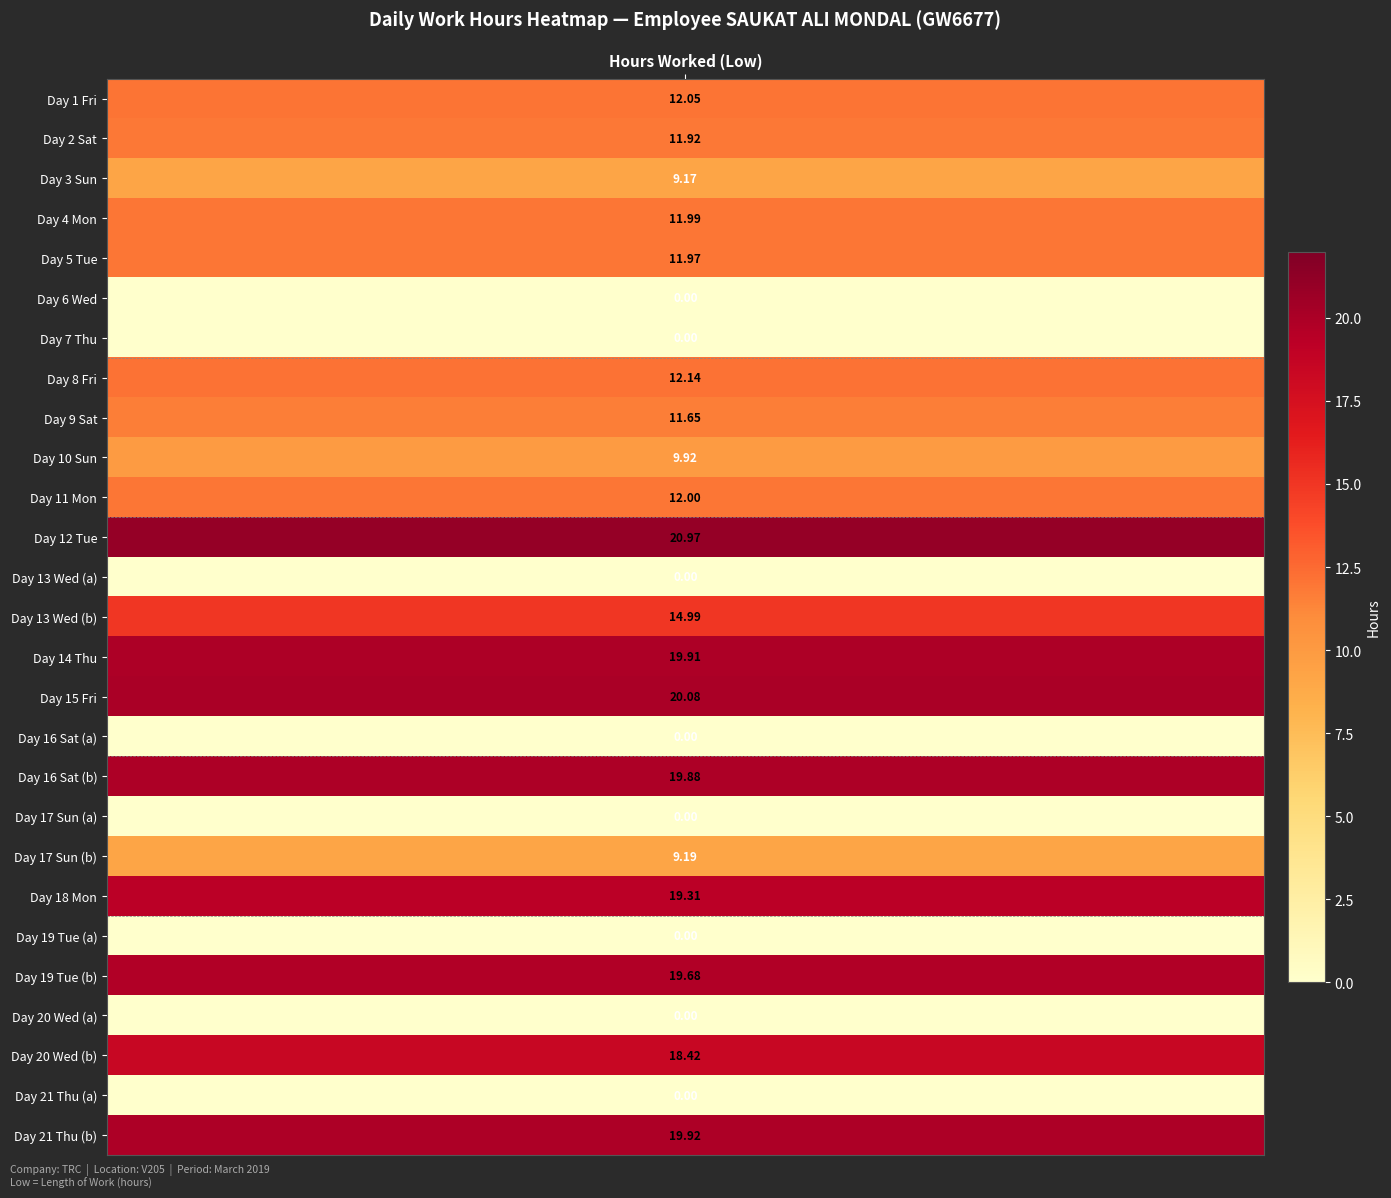

What is the sum of all values?

285.2